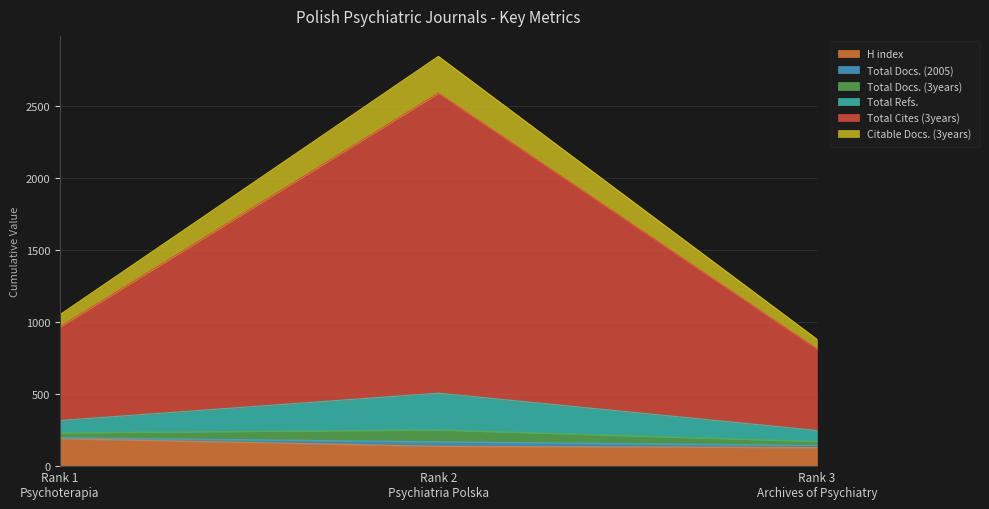

At which label does Total Refs. reach its minimum?

Rank 3
Archives of Psychiatry